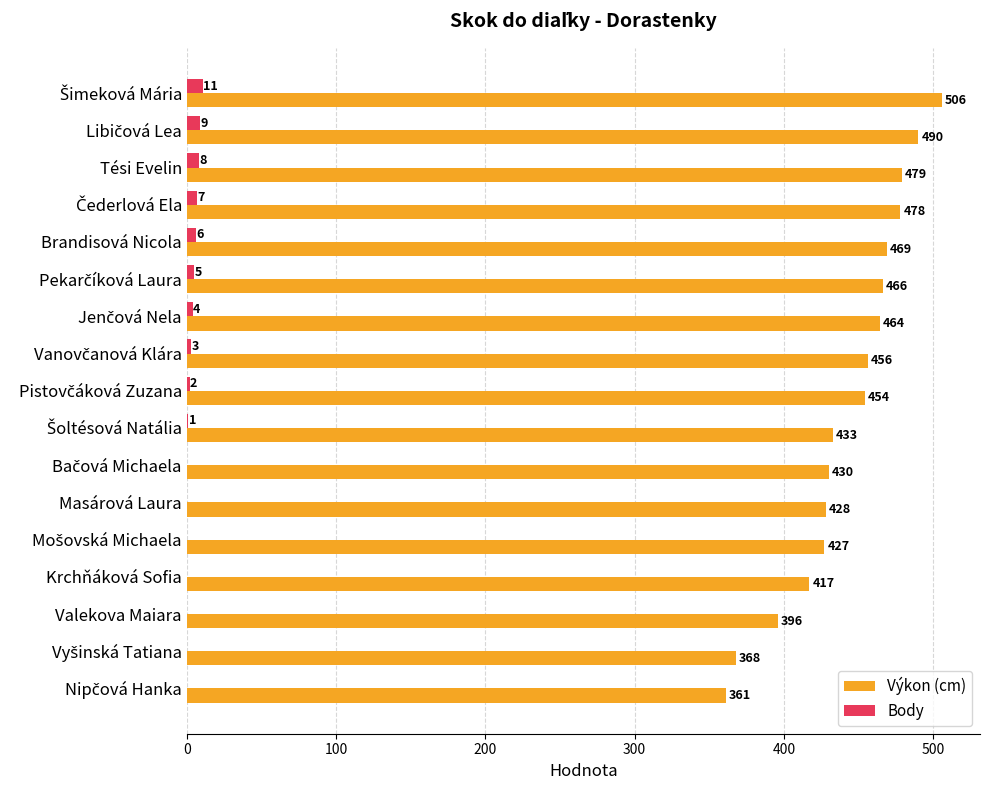

Is it true that Body equals 6 at Brandisová Nicola?

True